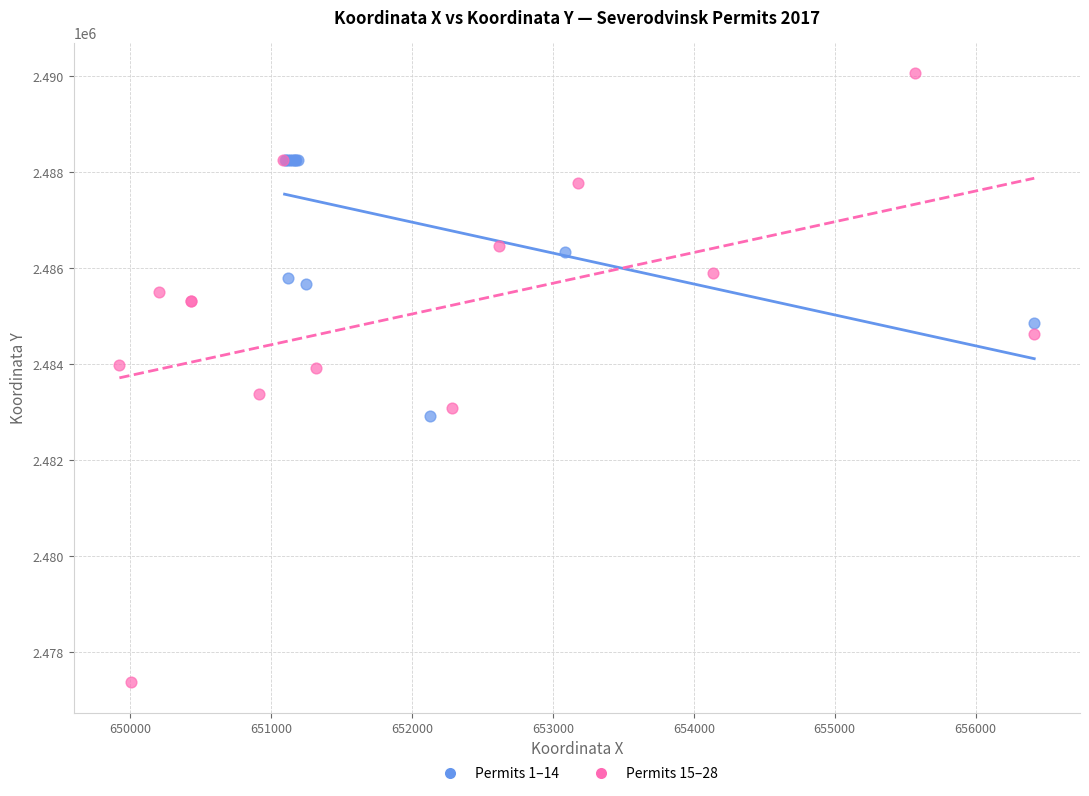

Which series has the widest spread of Y values?

Permits 15–28